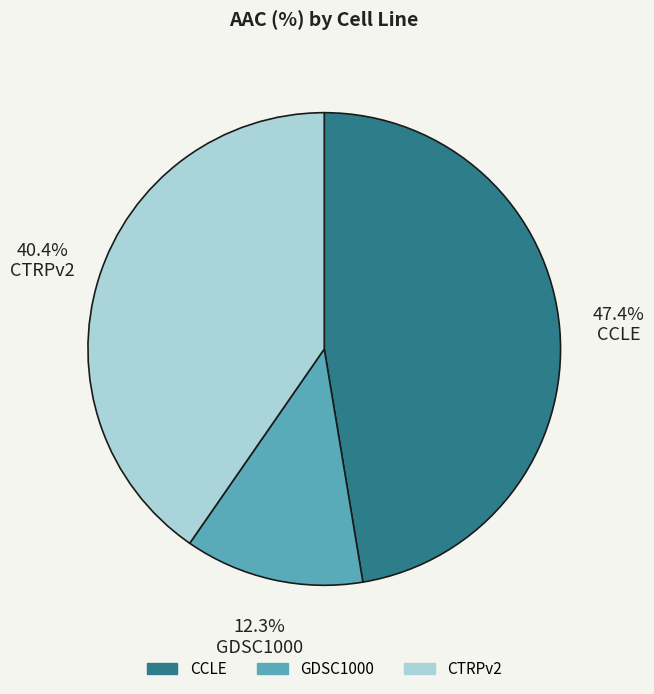

To the nearest percent, what percentage of the pie is CCLE?

47%